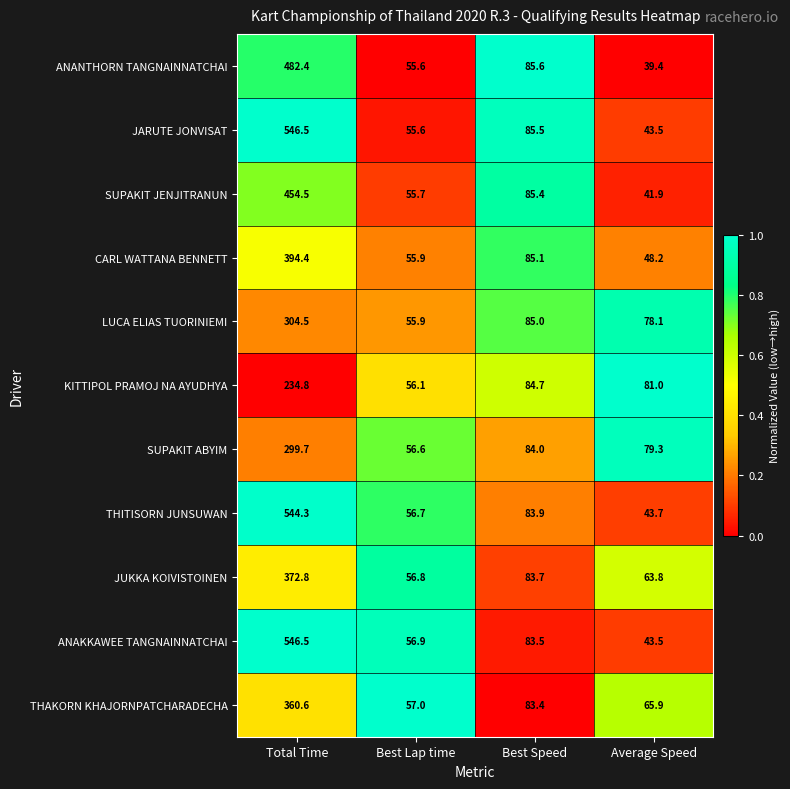

True or false: ANAKKAWEE TANGNAINNATCHAI has a value of 133.4 at Best Speed.

False